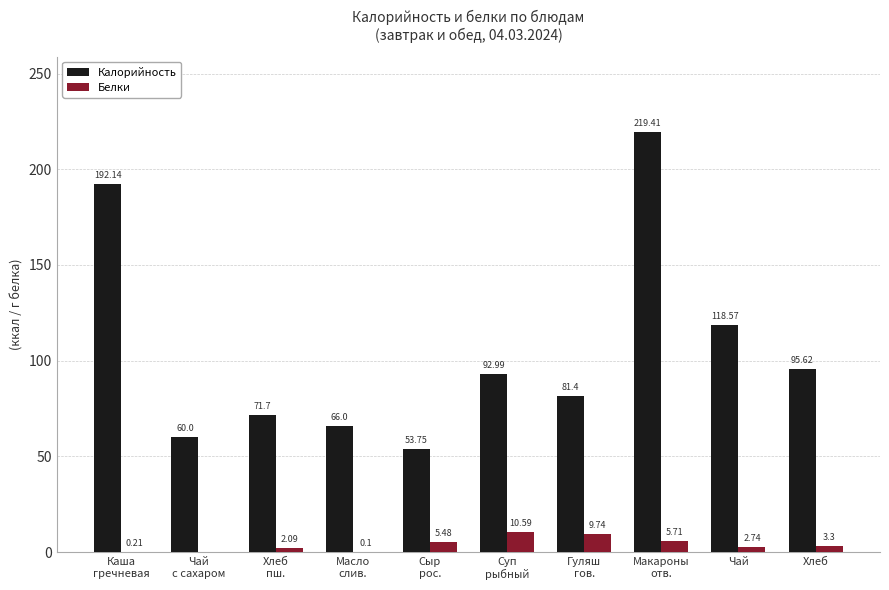

Which series has the largest total across all categories?

Калорийность